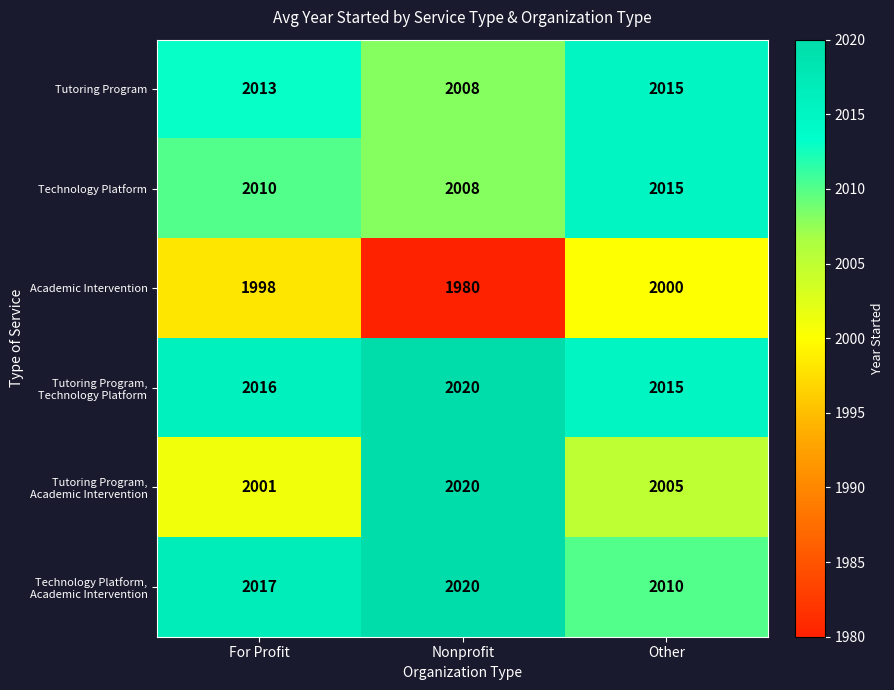

True or false: Technology Platform has a value of 2010 at For Profit.

True